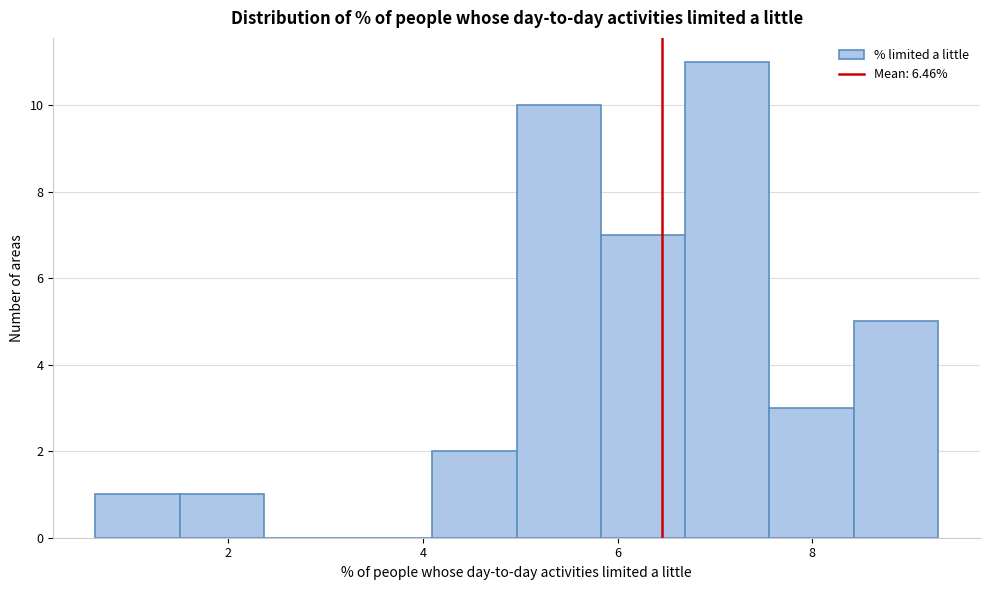

Reading left to right, list every bar in this chart as the range it spans on the x-axis followed by its height. Neither the bar edges nor the heights are printed on the chart, so give them approximately, as read against the axes.

0.6 to 1.4: 1
1.4 to 2.4: 1
2.4 to 3.2: 0
3.2 to 4.0: 0
4.0 to 5.0: 2
5.0 to 5.8: 10
5.8 to 6.6: 7
6.6 to 7.6: 11
7.6 to 8.4: 3
8.4 to 9.2: 5